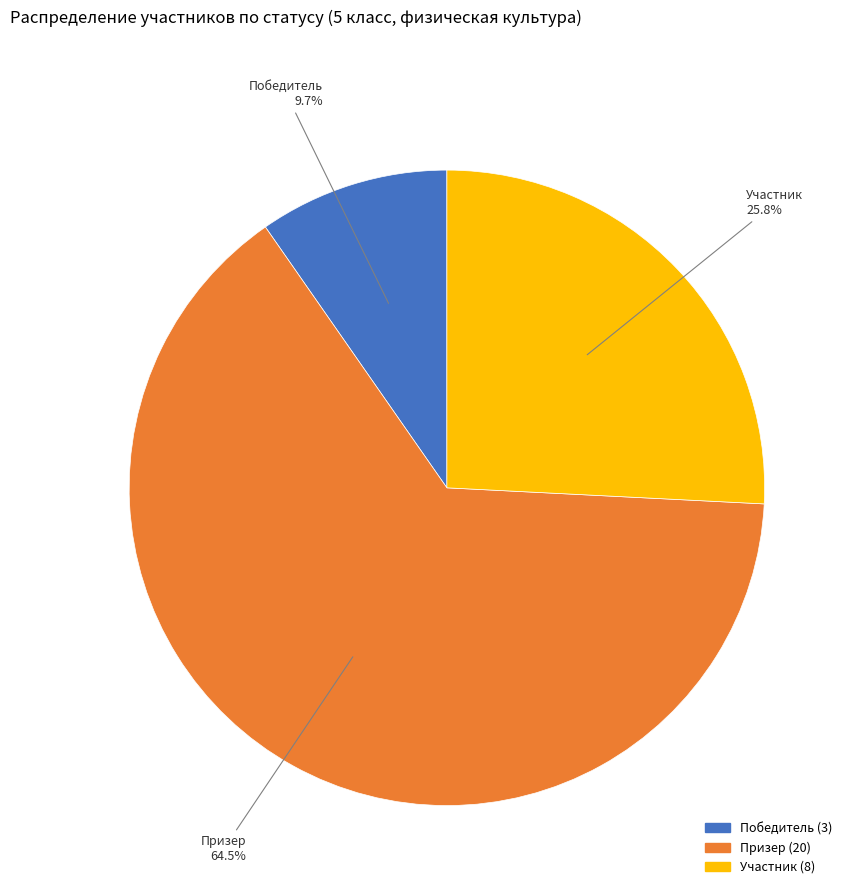

Does Участник account for over 50% of the chart?

No